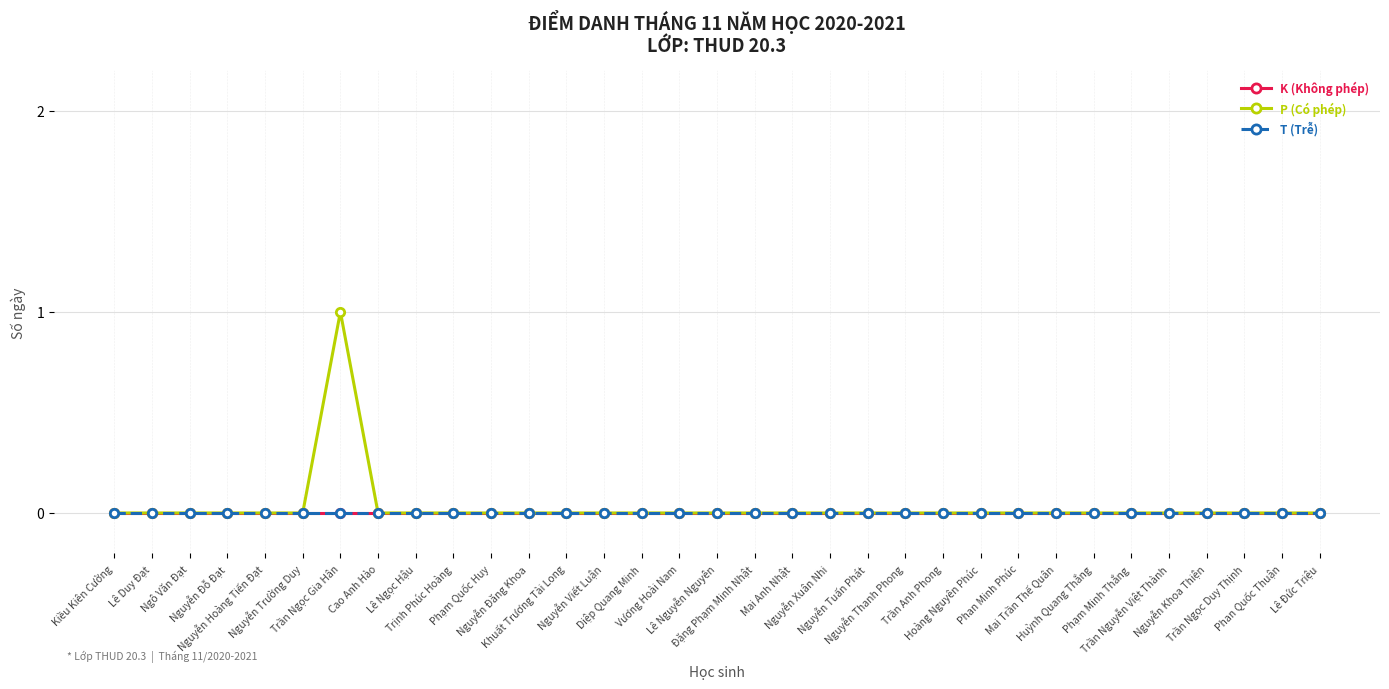

What is the label of the 23rd point from the right?

Phạm Quốc Huy